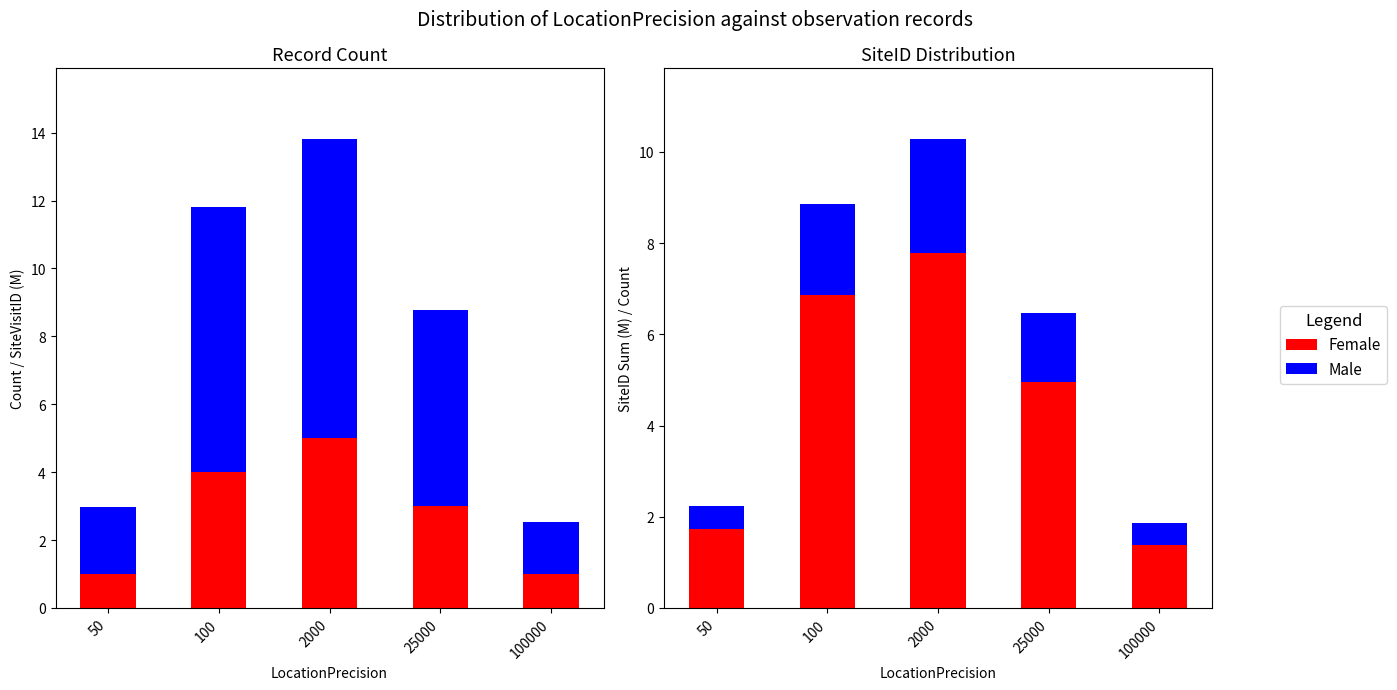

Reading right to left, list all the values displayed in this chart.

Female: 1.4	5.0	7.8	6.9	1.7
Male: 0.5	1.5	2.5	2.0	0.5